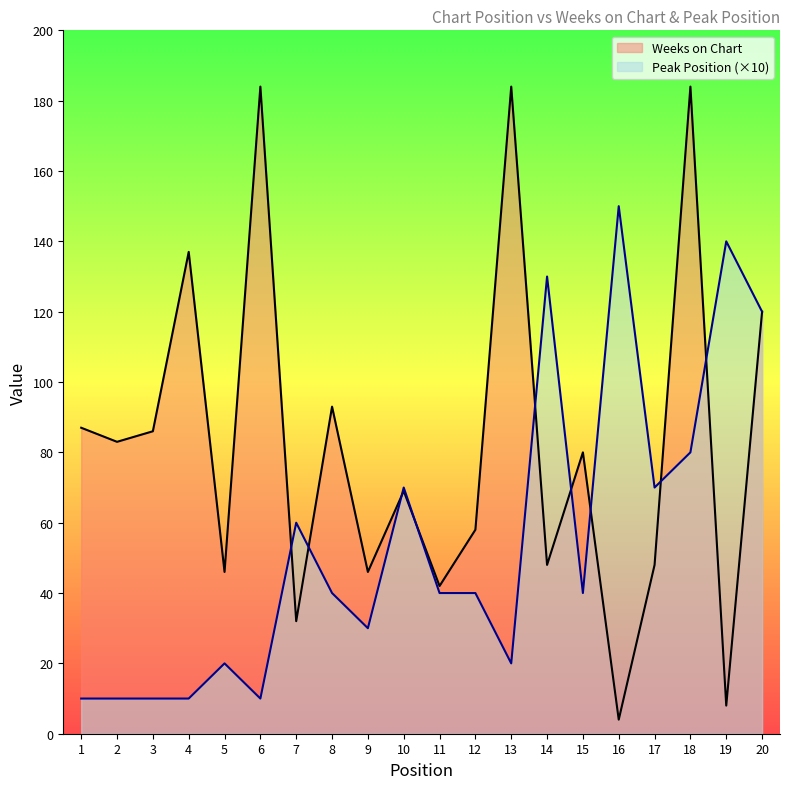

Between 18 and 5, which is larger?

18